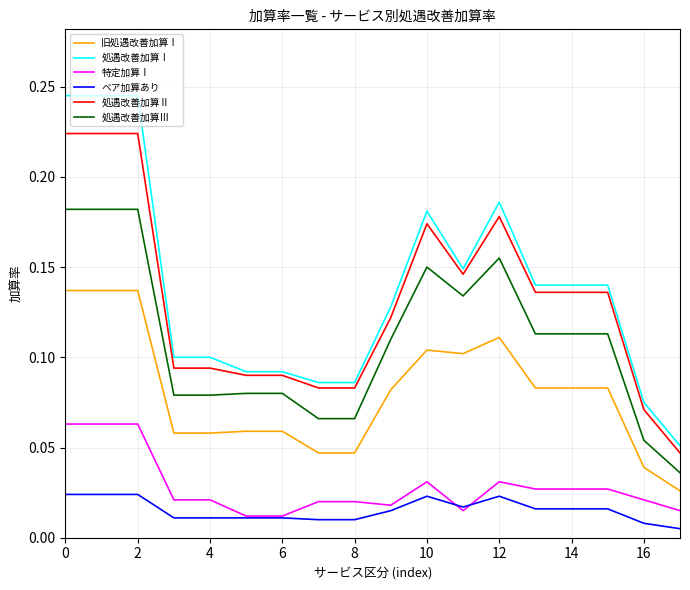

List the series in order of their peak value, highest first.

処遇改善加算Ⅰ, 処遇改善加算Ⅱ, 処遇改善加算Ⅲ, 旧処遇改善加算Ⅰ, 特定加算Ⅰ, ベア加算あり